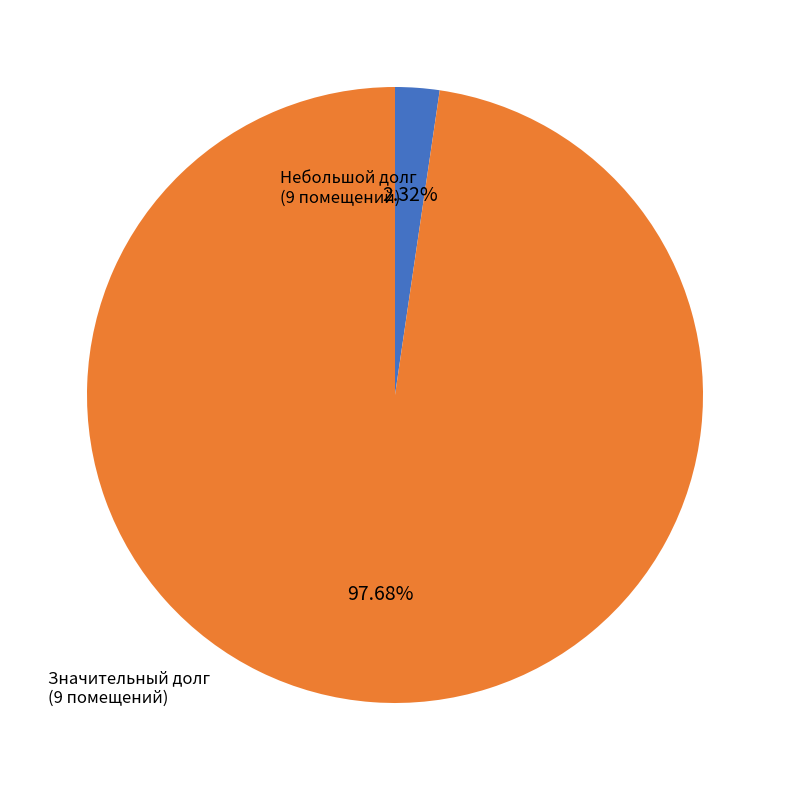

Count the number of slices in the pie.

2